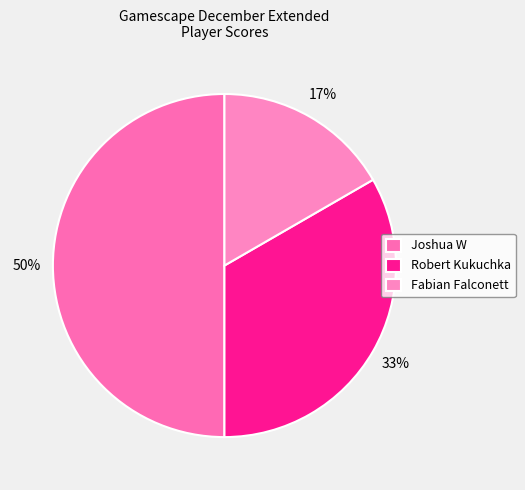

To the nearest percent, what is the difference between the largest and smallest slice percentages?

33%